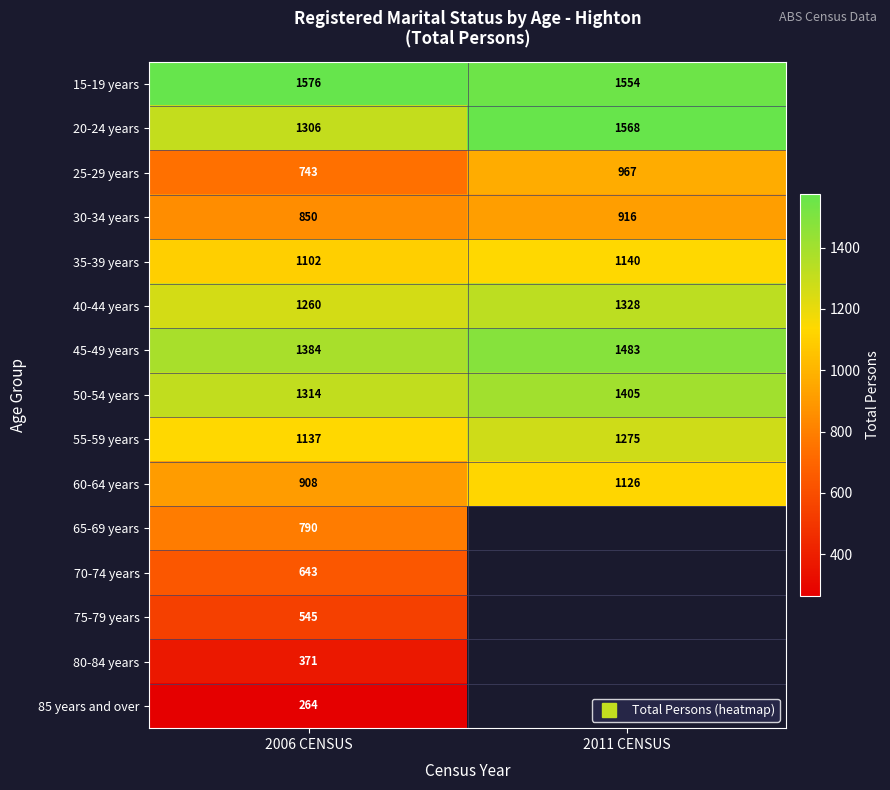

How many values in the 15-19 years series are below 1576?

1